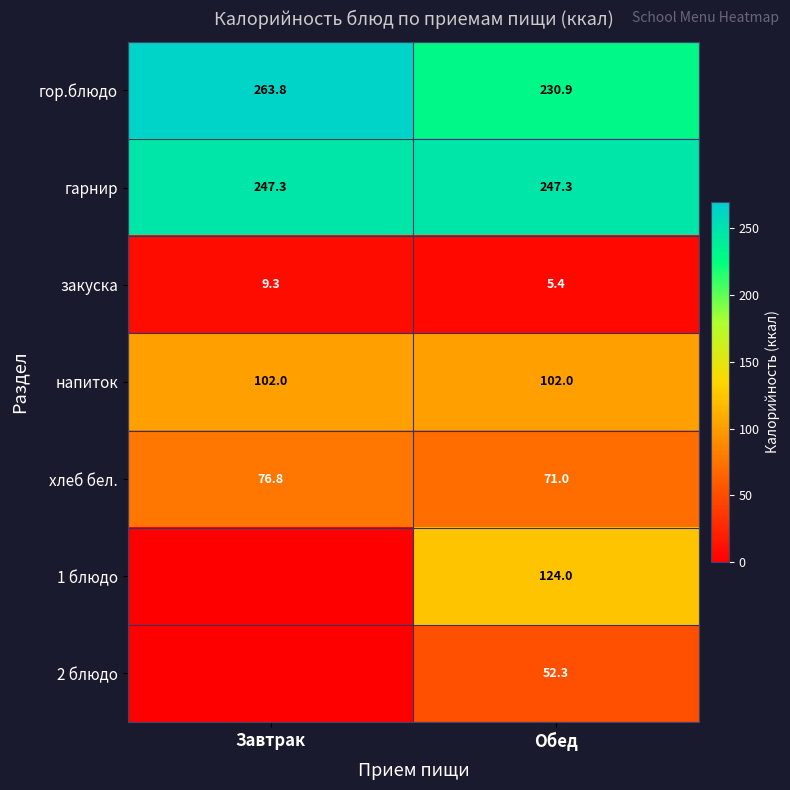

At which label is закуска closest to 7?

Обед